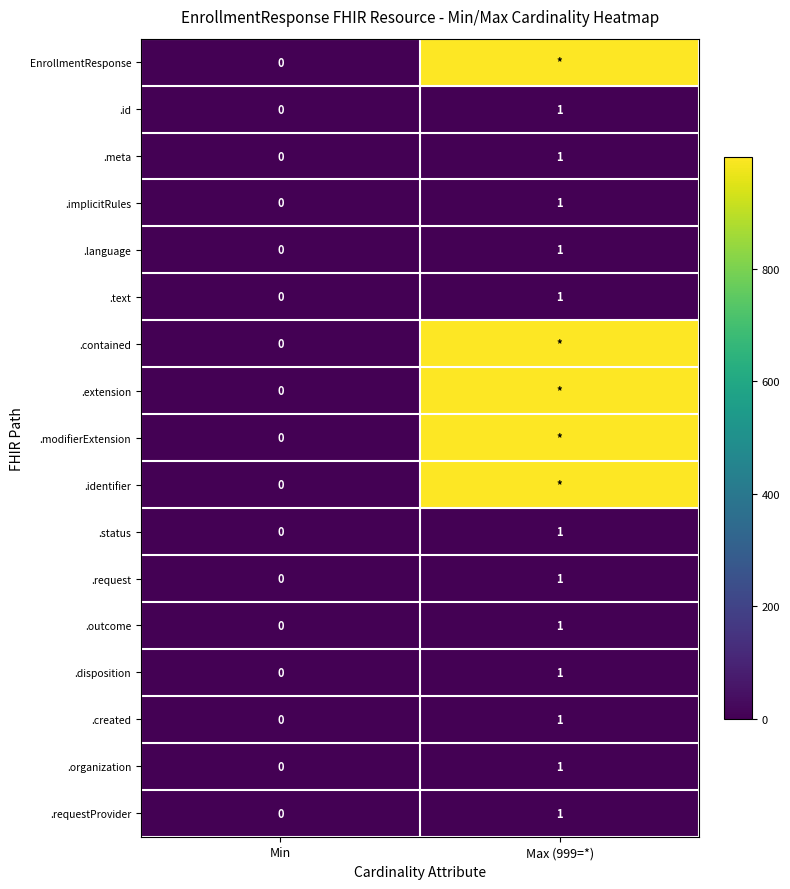

The value of .language at Min is 0. True or false?

True